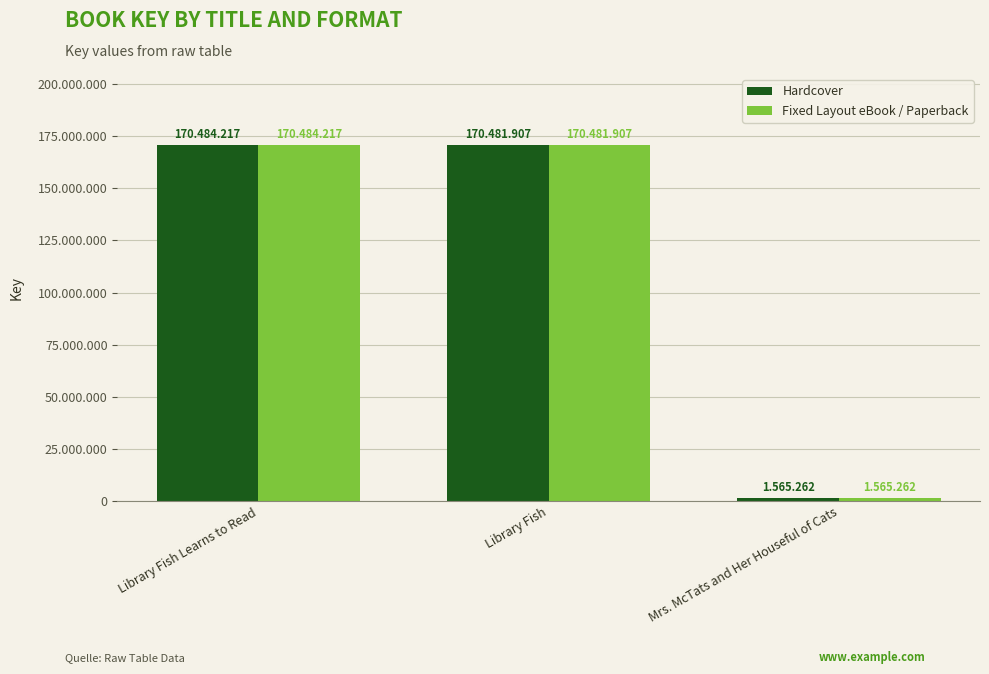

What is the smallest value displayed?

1565262